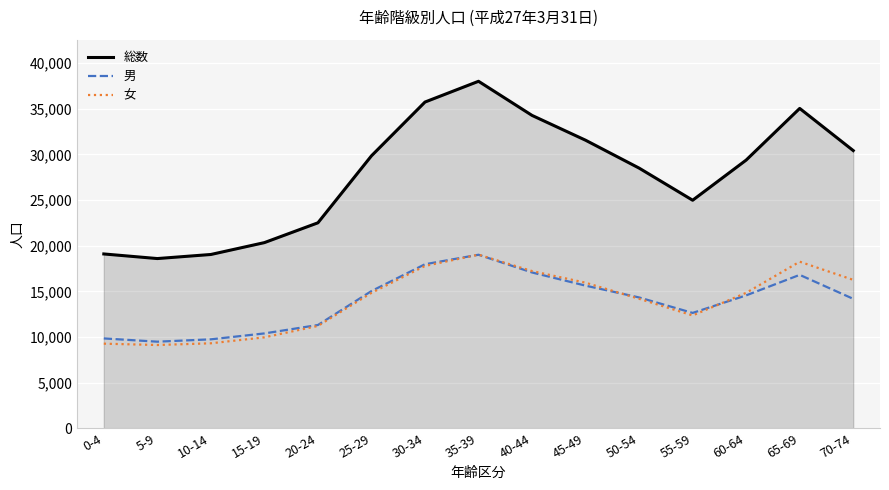

Where is 総数 nearest to the value 28305?

50-54